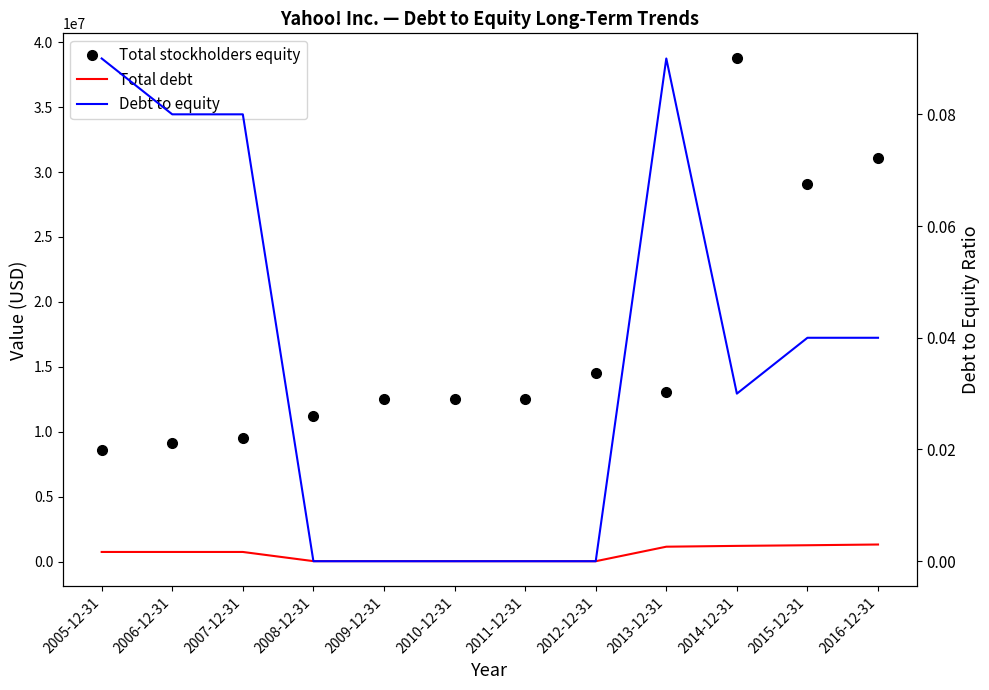

At 2016-12-31, list the series in order from smallest to largest.

Debt to equity, Total debt, Total stockholders equity